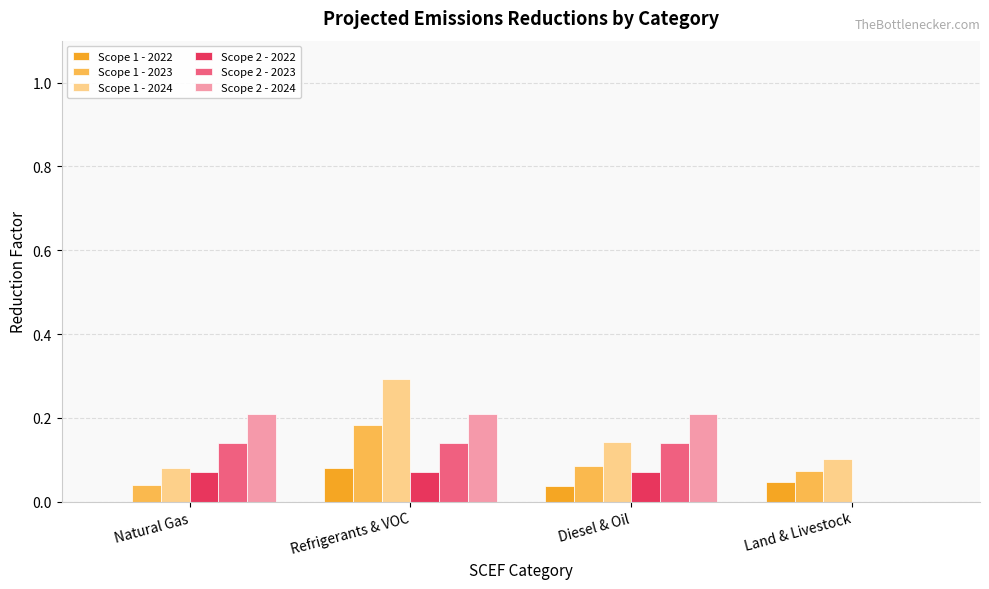

The value of Scope 2 - 2023 at Natural Gas is 0.1. True or false?

True